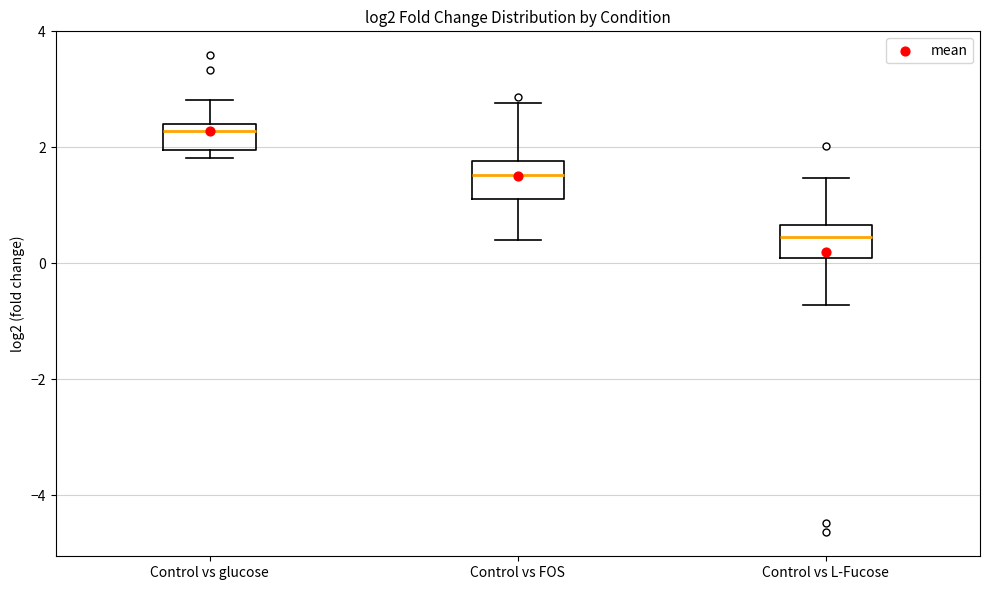

Where does the median line of the box for Control vs L-Fucose sit on the y-axis? The values are not printed on the chart, so give them approximately, as read against the axis.

0.4